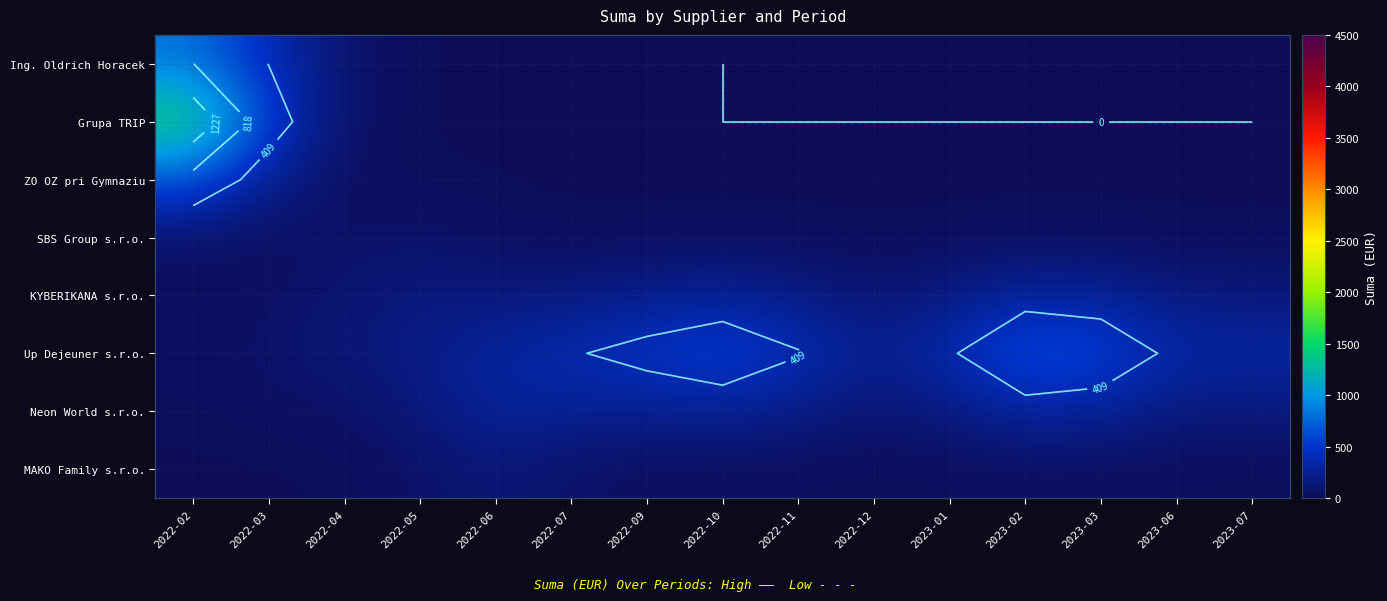

Which series has the widest spread of values?

Grupa TRIP